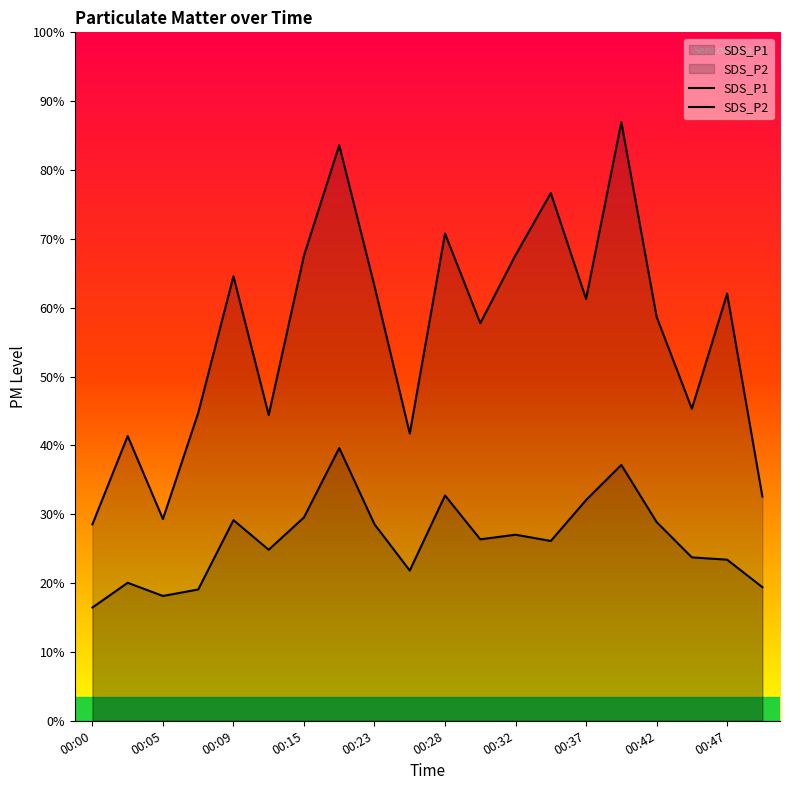

Does the chart display data point markers on the line(s)?

No